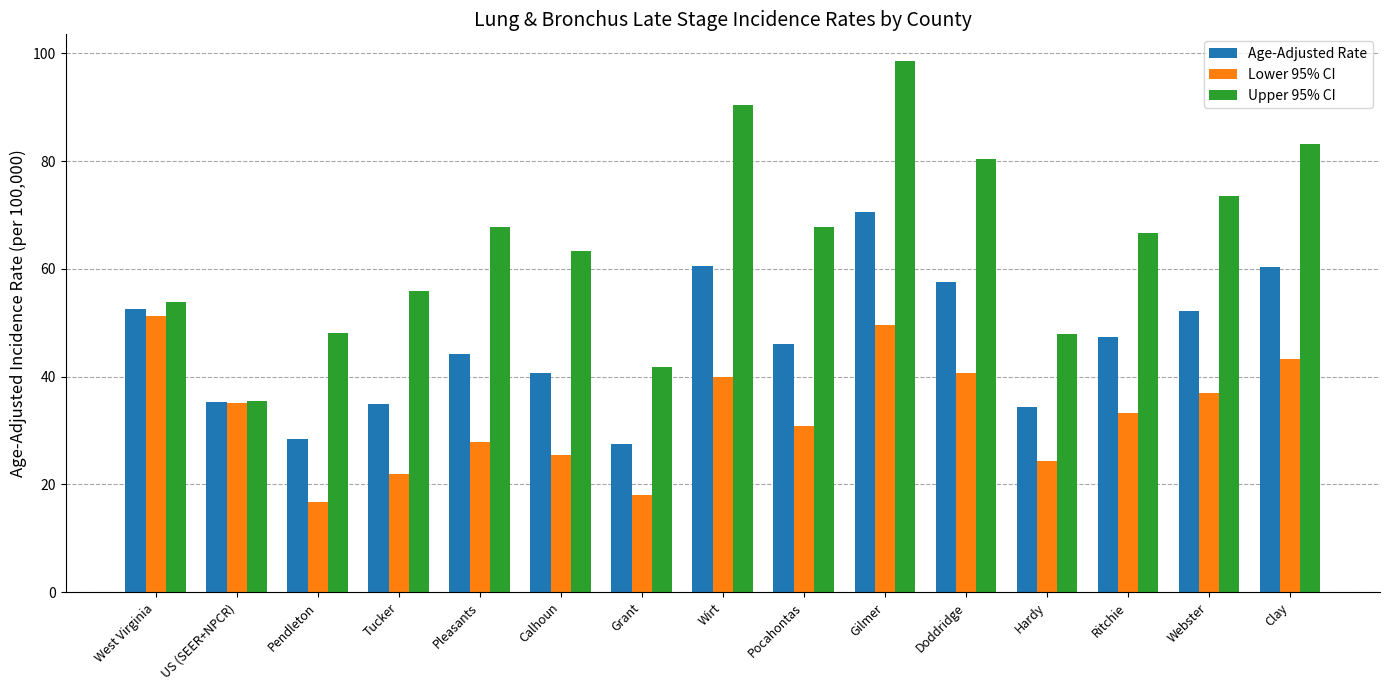

How many values in the Upper 95% CI series are below 66?

7